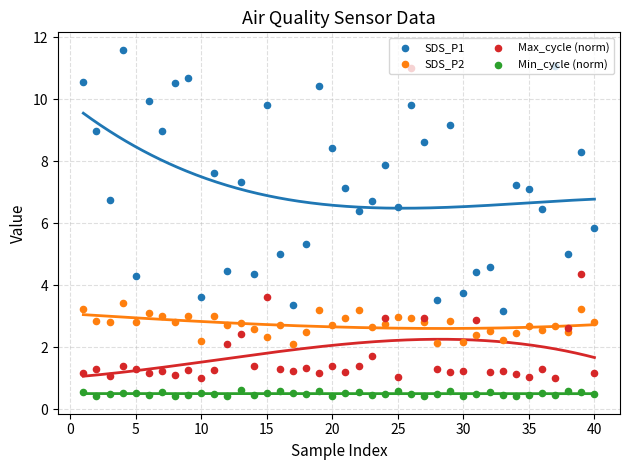

Which series contains the lowest Y value?

Min_cycle (norm)